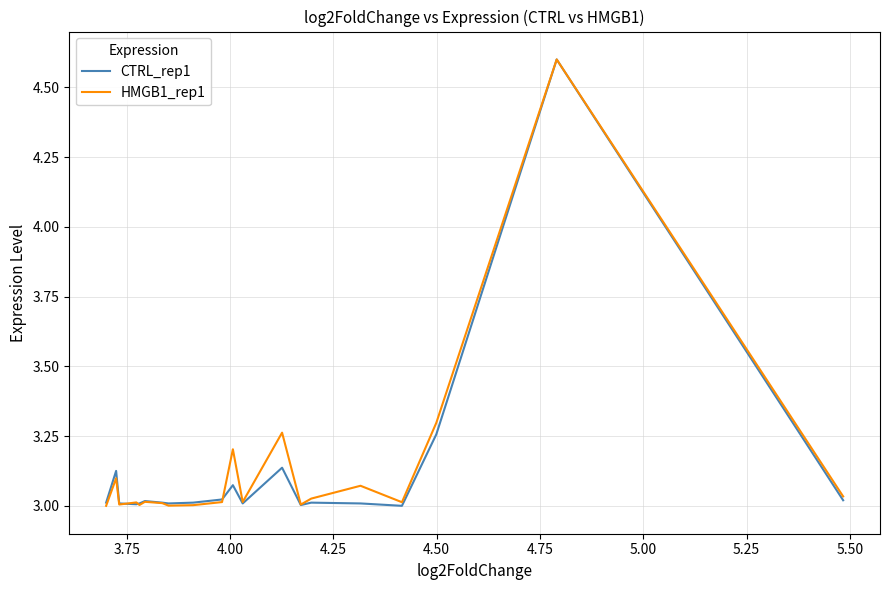

Does the chart display data point markers on the line(s)?

No